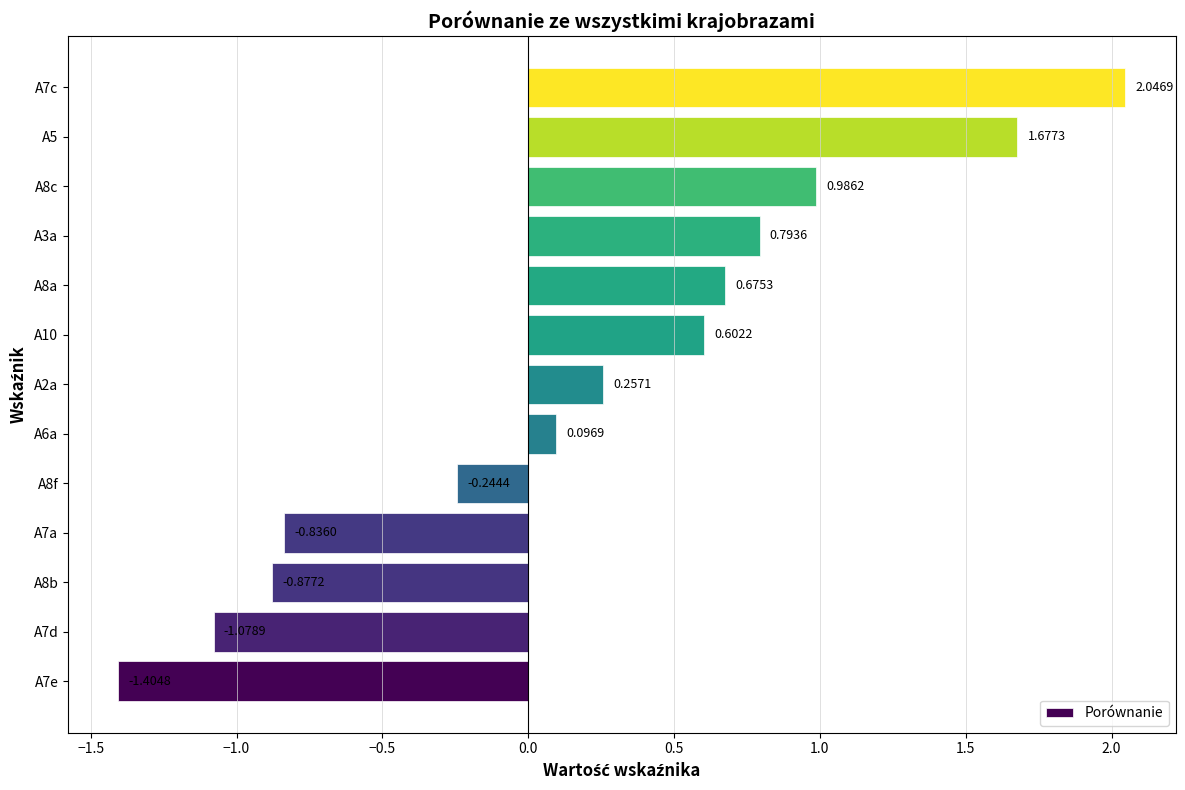

Which has a higher value, A7d or A10?

A10